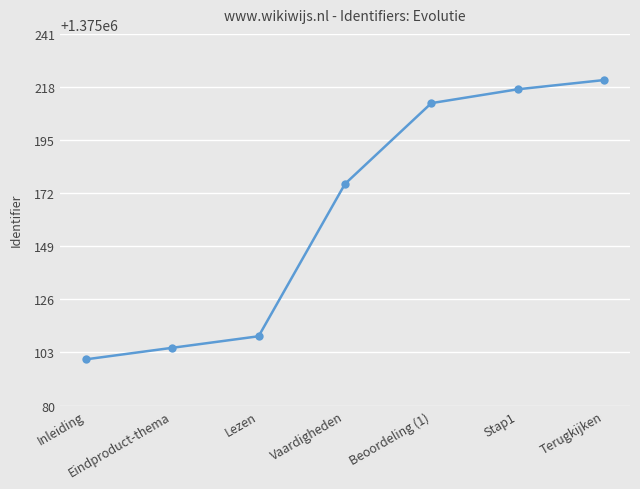

What is the smallest value displayed?

1375100